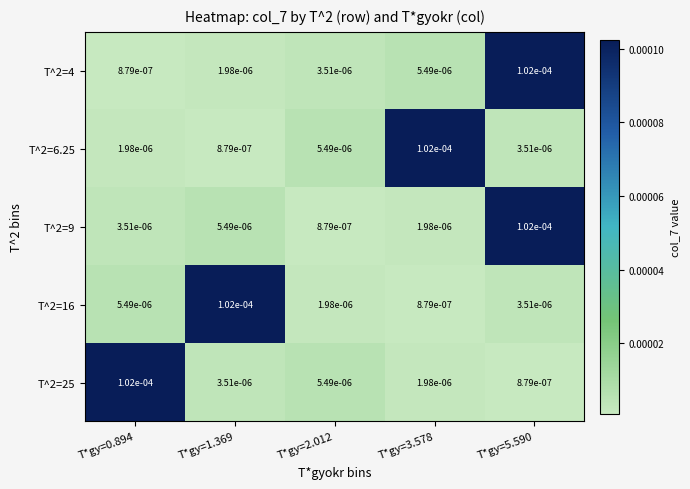

Reading right to left, extract all data points from this chart.

T^2=4: T*gy=5.590=0.0	T*gy=3.578=0.0	T*gy=2.012=0.0	T*gy=1.369=0.0	T*gy=0.894=0.0
T^2=6.25: T*gy=5.590=0.0	T*gy=3.578=0.0	T*gy=2.012=0.0	T*gy=1.369=0.0	T*gy=0.894=0.0
T^2=9: T*gy=5.590=0.0	T*gy=3.578=0.0	T*gy=2.012=0.0	T*gy=1.369=0.0	T*gy=0.894=0.0
T^2=16: T*gy=5.590=0.0	T*gy=3.578=0.0	T*gy=2.012=0.0	T*gy=1.369=0.0	T*gy=0.894=0.0
T^2=25: T*gy=5.590=0.0	T*gy=3.578=0.0	T*gy=2.012=0.0	T*gy=1.369=0.0	T*gy=0.894=0.0